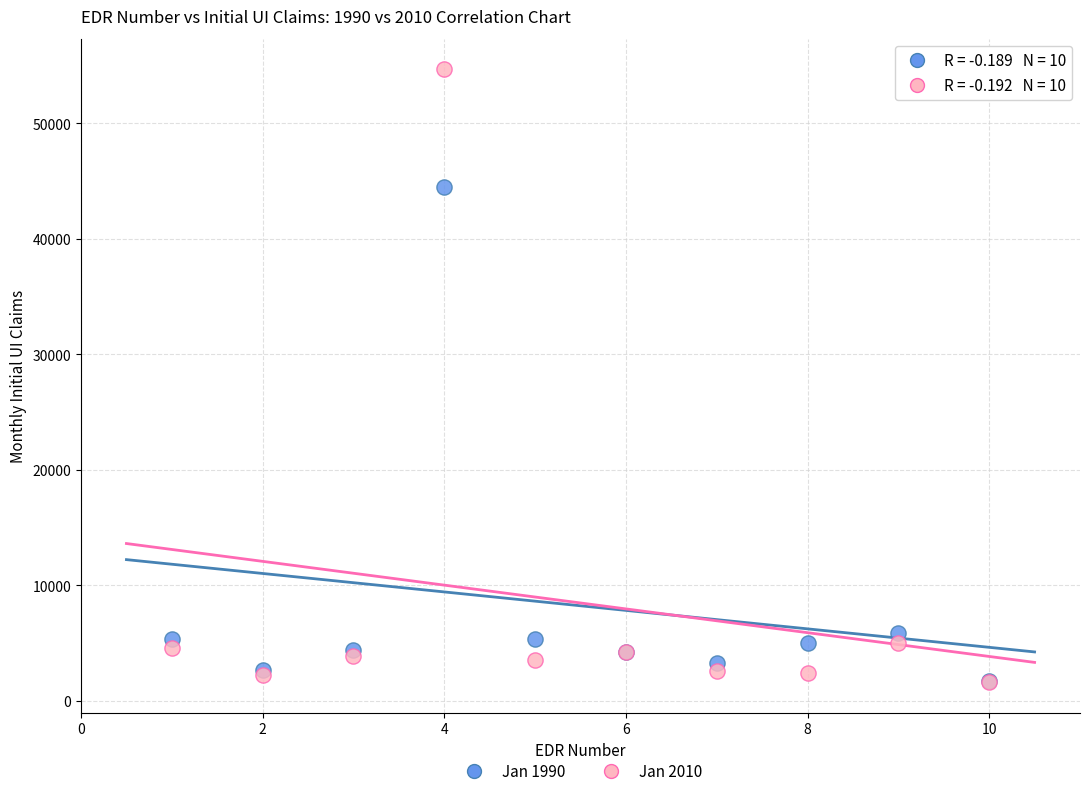

Which series has the largest Y range (max minus min)?

Jan 2010